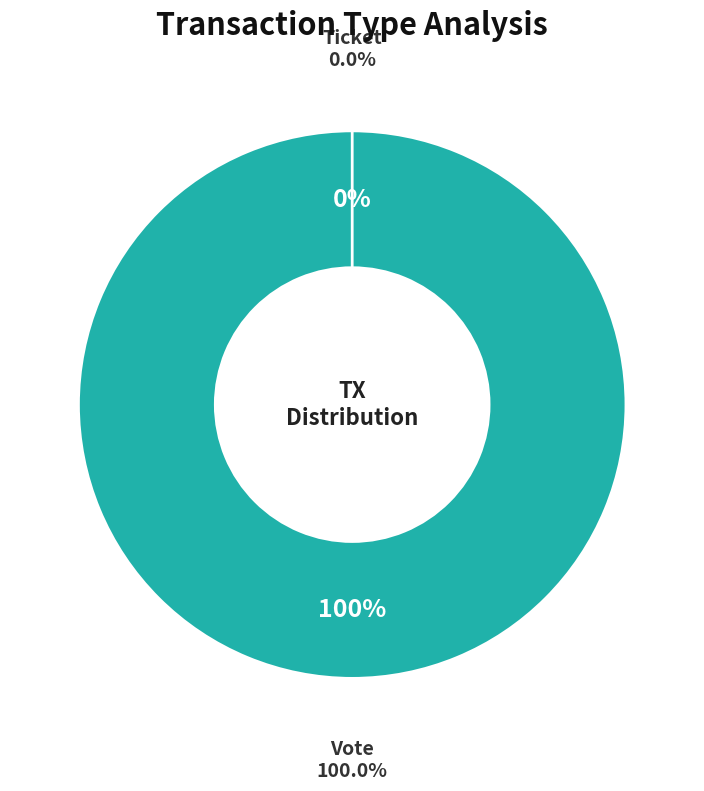

To the nearest percent, what is the difference between the largest and smallest slice percentages?

100%